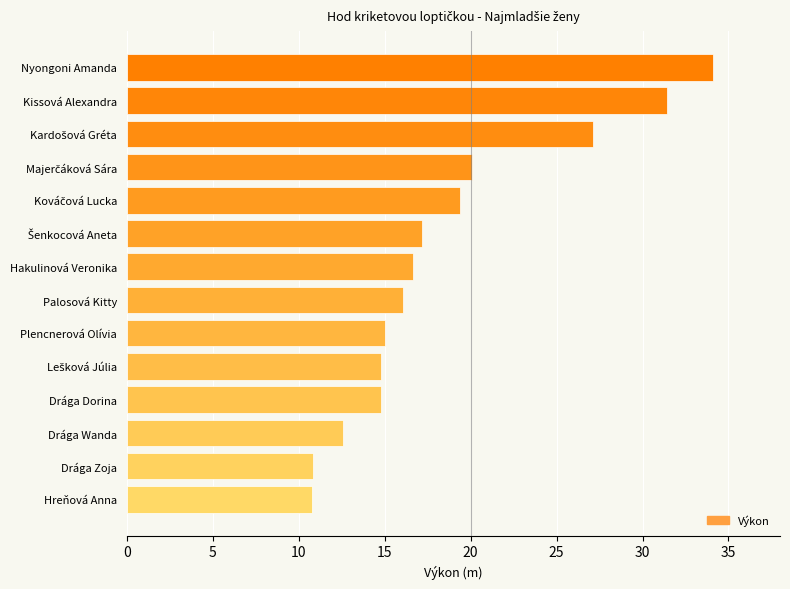

Reading bottom to top, extract all data points from this chart.

10.8	10.8	12.6	14.8	14.8	15.0	16.1	16.6	17.2	19.4	20.1	27.1	31.4	34.1